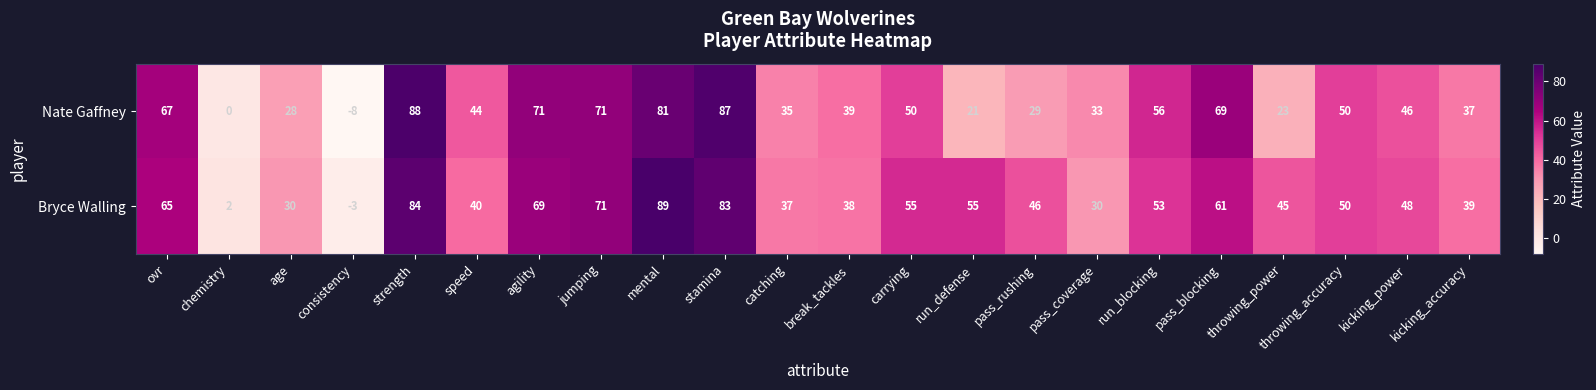

At which category is the sum across all series the highest?

strength